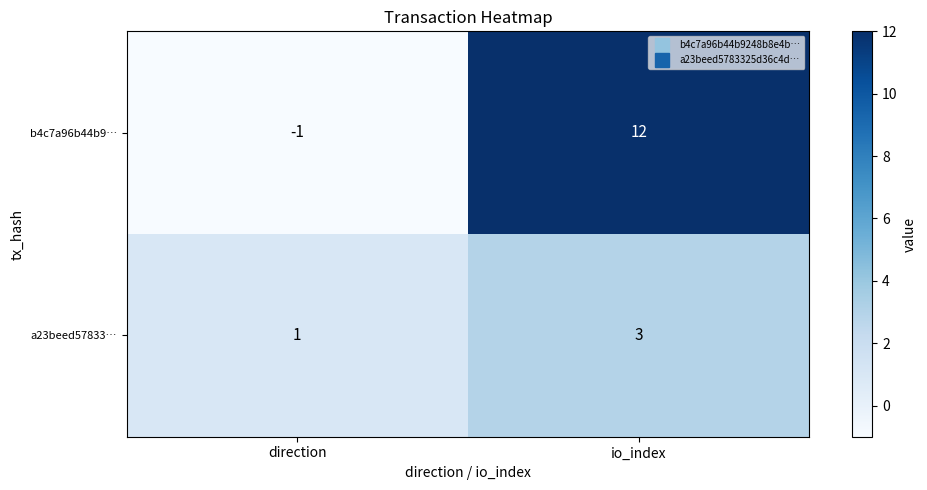

Count the number of categories in the chart.

2